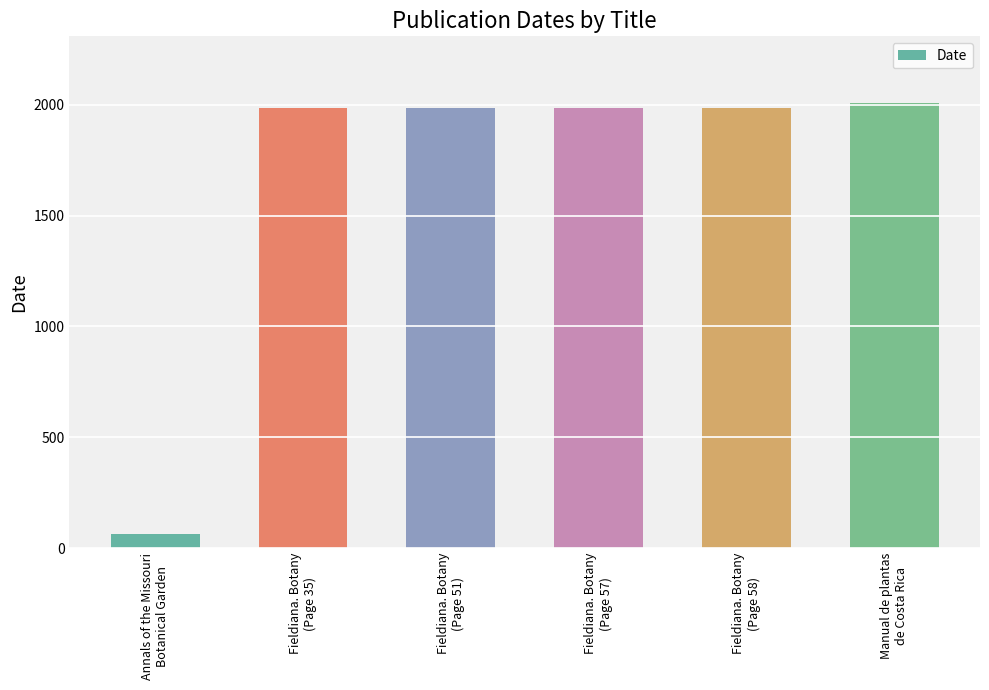

The value at Annals of the Missouri
Botanical Garden is 65. True or false?

True